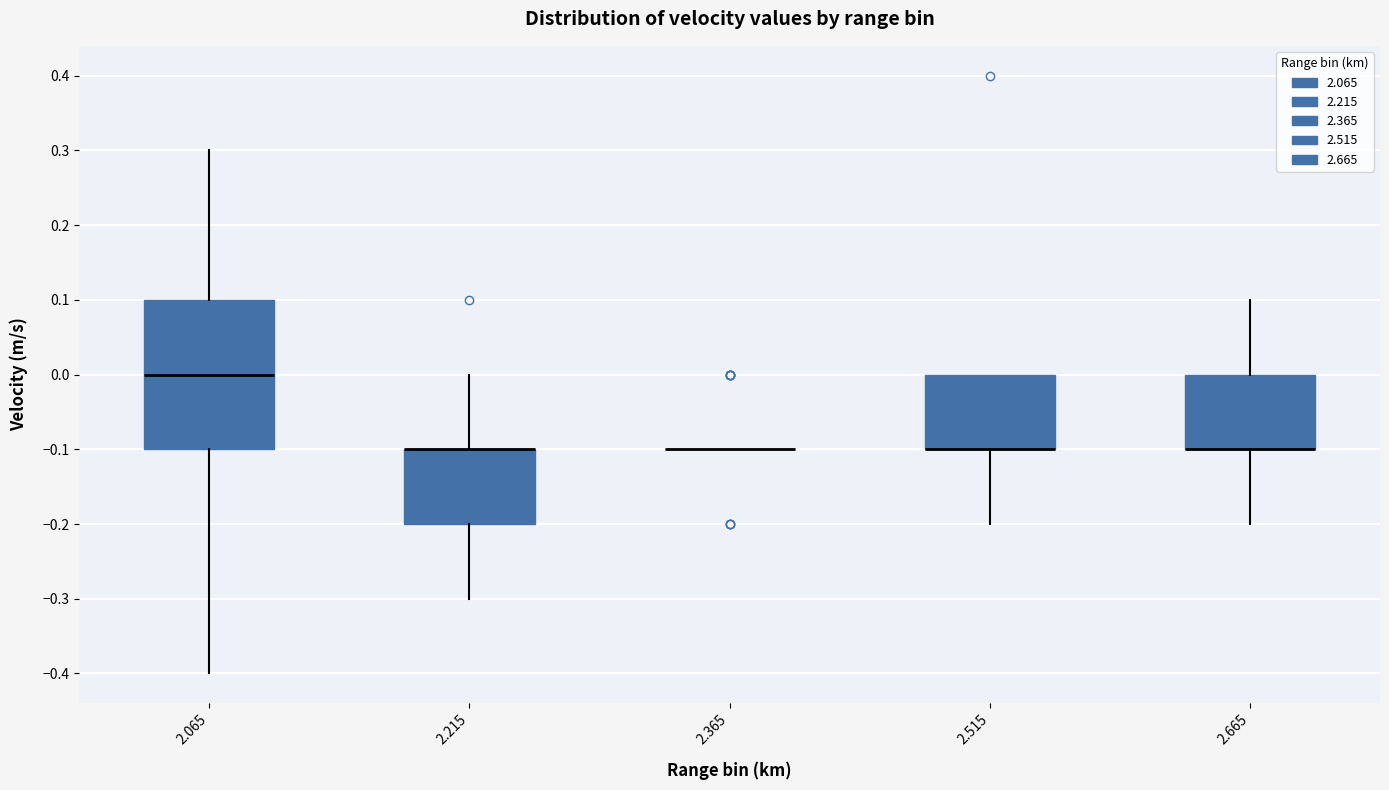

Reading left to right, read every box against the y-axis: the position of its median line, the range the box covers, and the ends of its whiskers. The values are not printed on the chart, so give them approximately, as read against the axis.

2.065: median 0.0, box -0.1 to 0.1, whiskers -0.4 to 0.3
2.215: median -0.1 (drawn on the box's upper edge), box -0.2 to -0.1, whiskers -0.3 to 0.0
2.365: box collapsed to a line at -0.1, whiskers -0.1 to -0.1
2.515: median -0.1 (drawn on the box's lower edge), box -0.1 to 0.0, whiskers -0.2 to 0.0
2.665: median -0.1 (drawn on the box's lower edge), box -0.1 to 0.0, whiskers -0.2 to 0.1